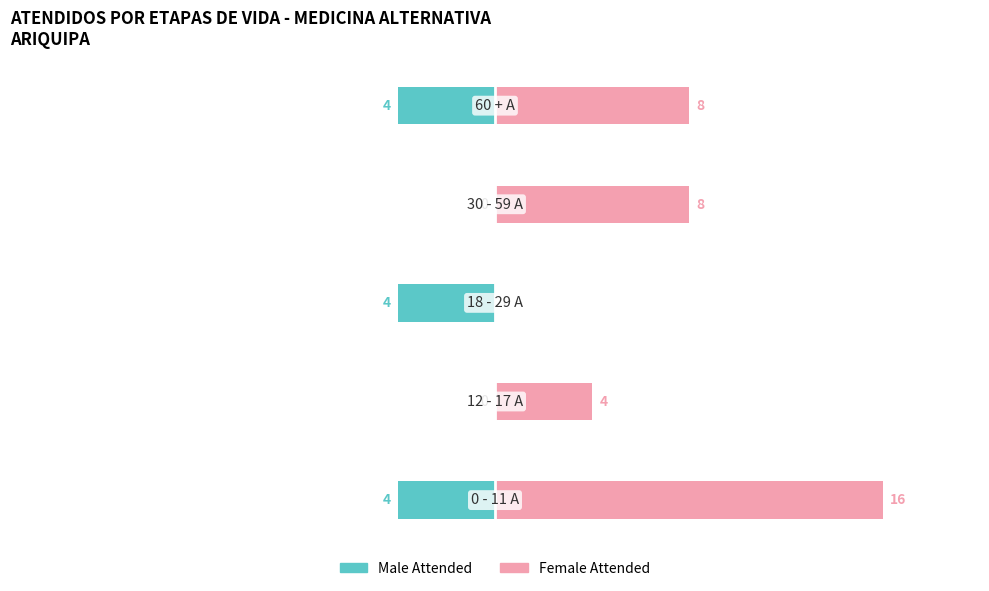

How many Male Attended values are between -4 and 0?

5